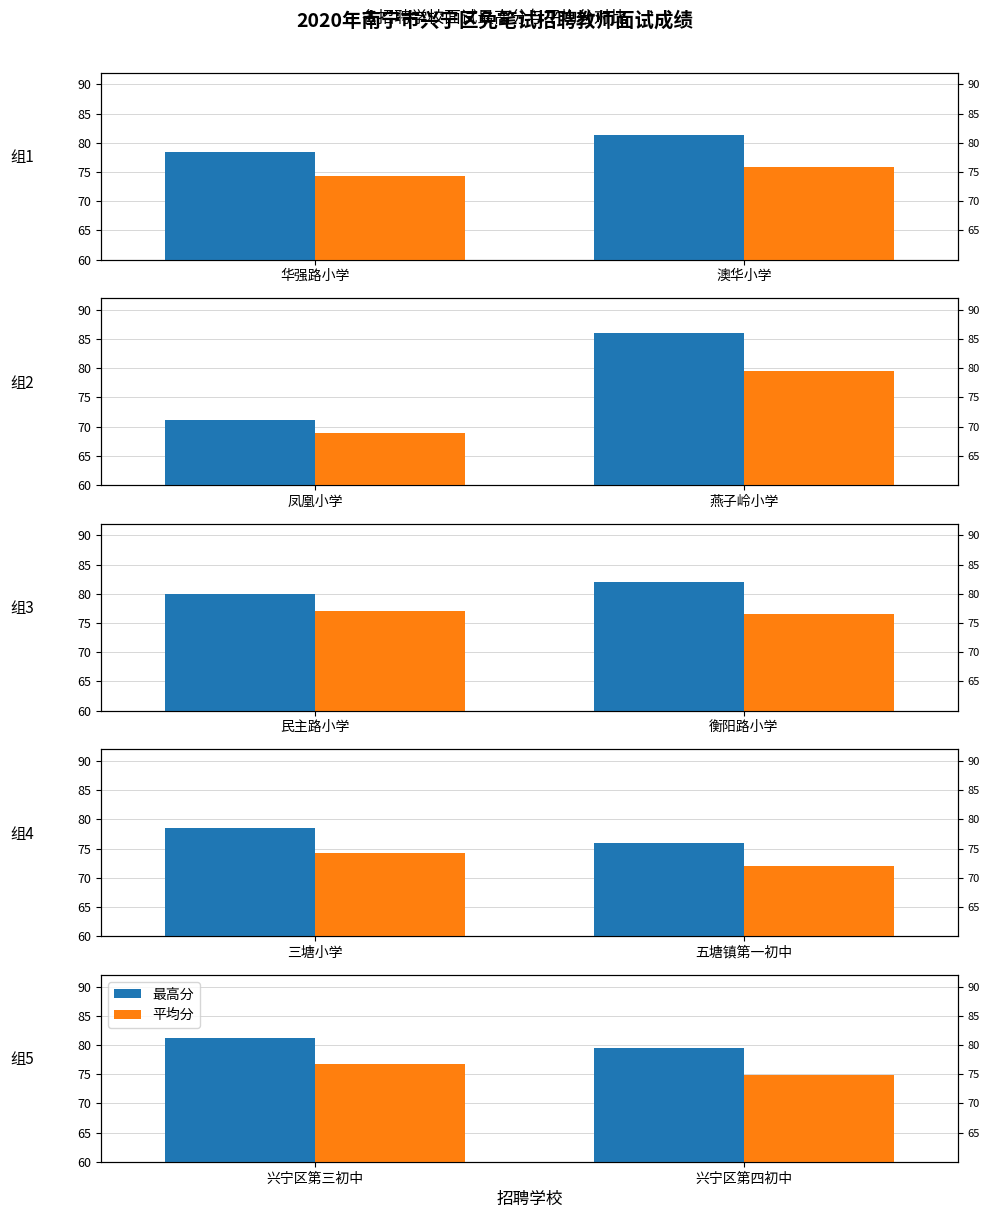

What is the sum of the 最高分 values at 兴宁区第三初中 and 兴宁区第四初中?

160.6